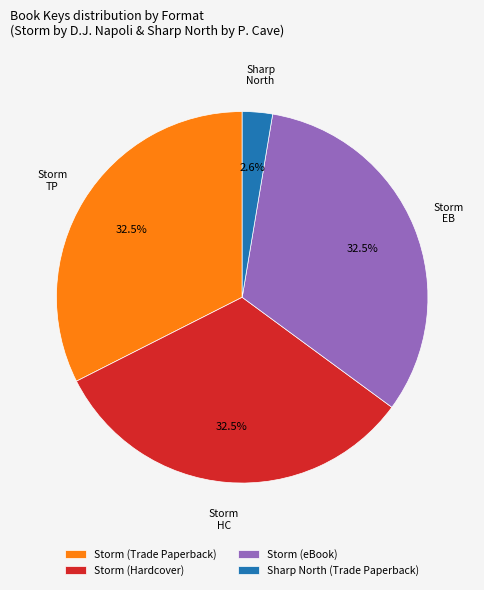

Does any single category account for the majority?

No